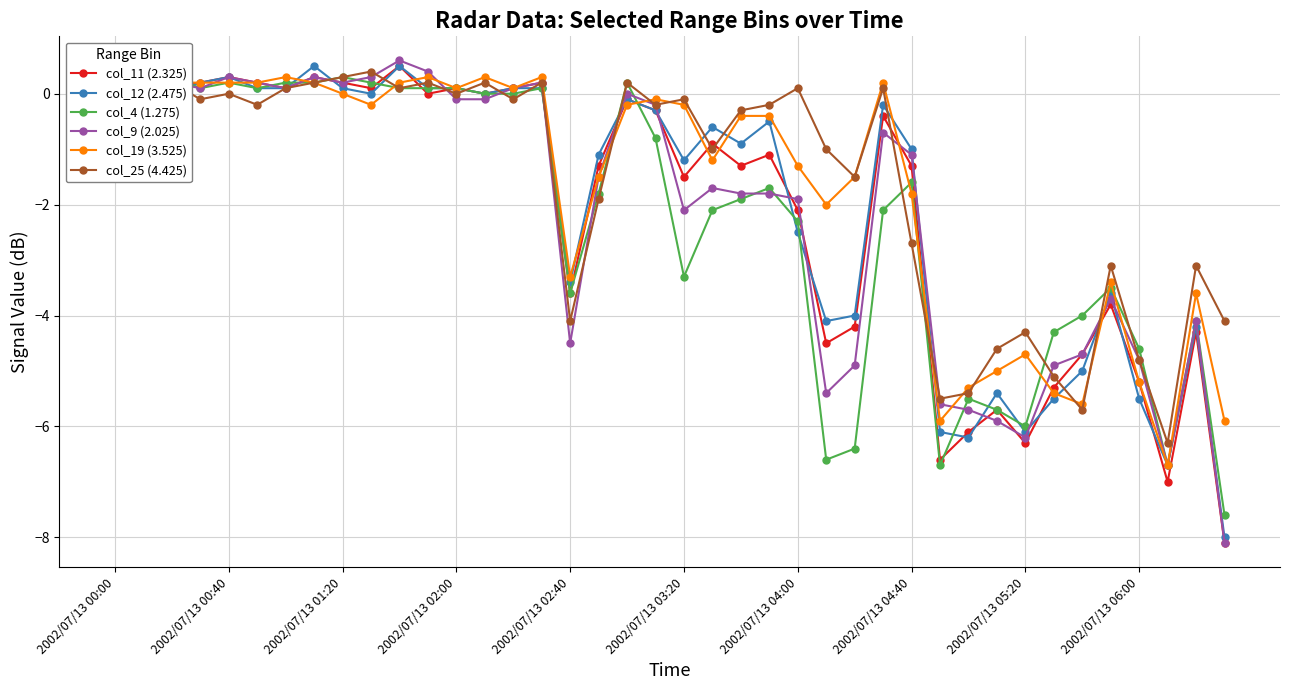

Where is col_25 (4.425) nearest to the value -2?

17